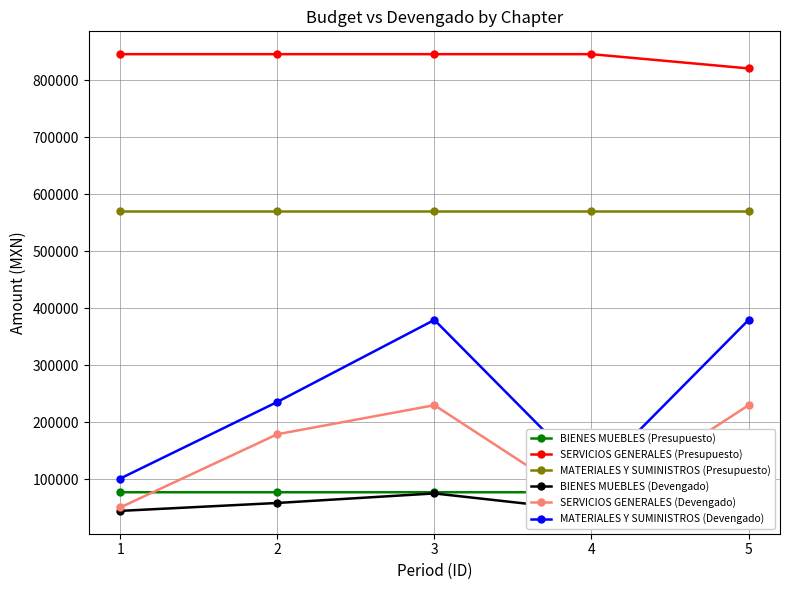

Is it true that MATERIALES Y SUMINISTROS (Presupuesto) equals 571400.0 at 5?

True